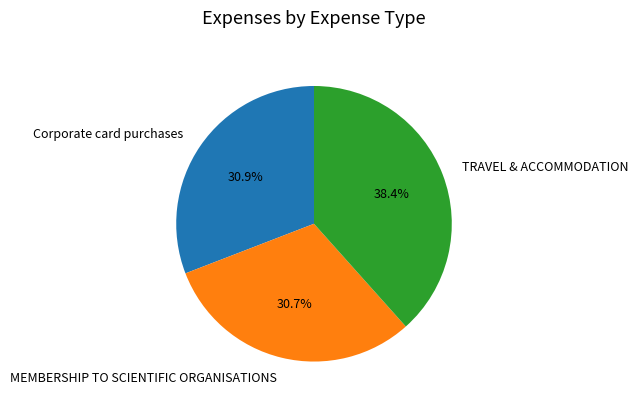

Which category has the biggest portion of the pie?

TRAVEL & ACCOMMODATION